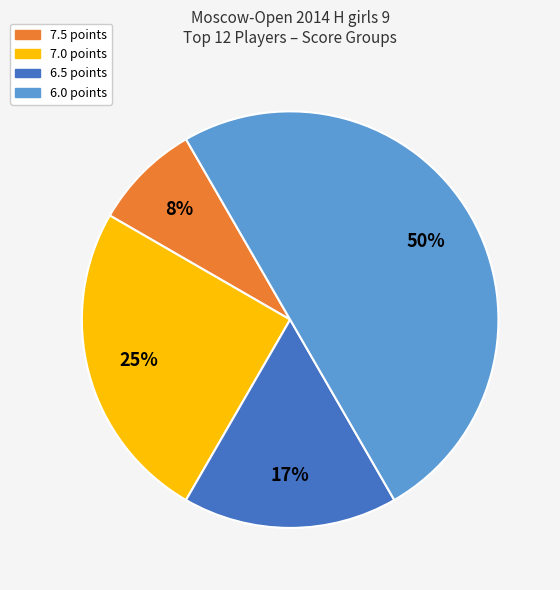

Count the number of slices in the pie.

4